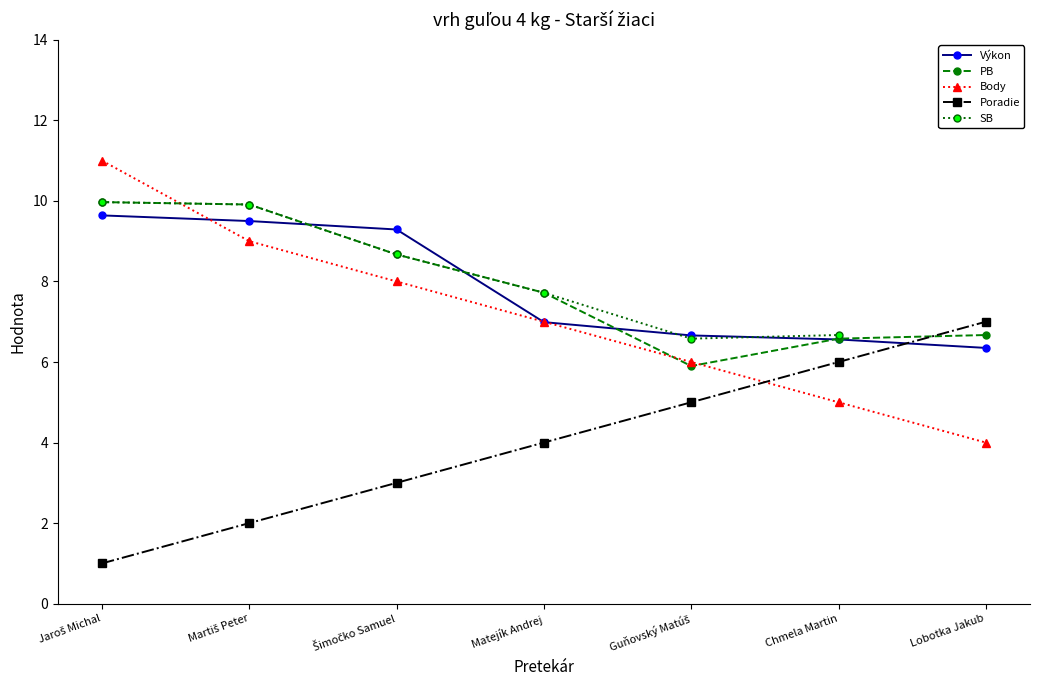

True or false: Body has more than 1 interior local peaks.

False